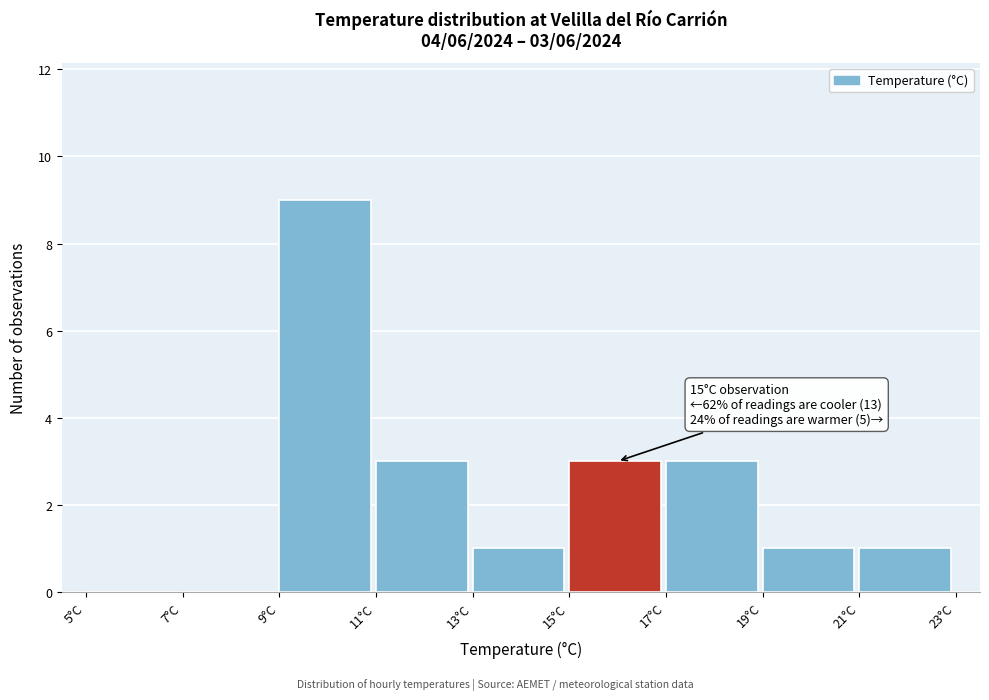

Over which range of the x-axis is the bar tallest?

9 to 11